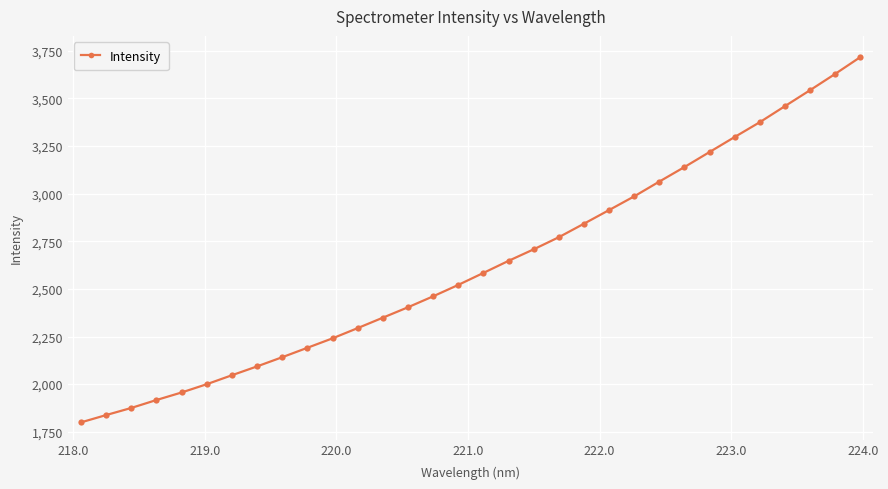

What is the minimum value shown in the chart?

1799.1